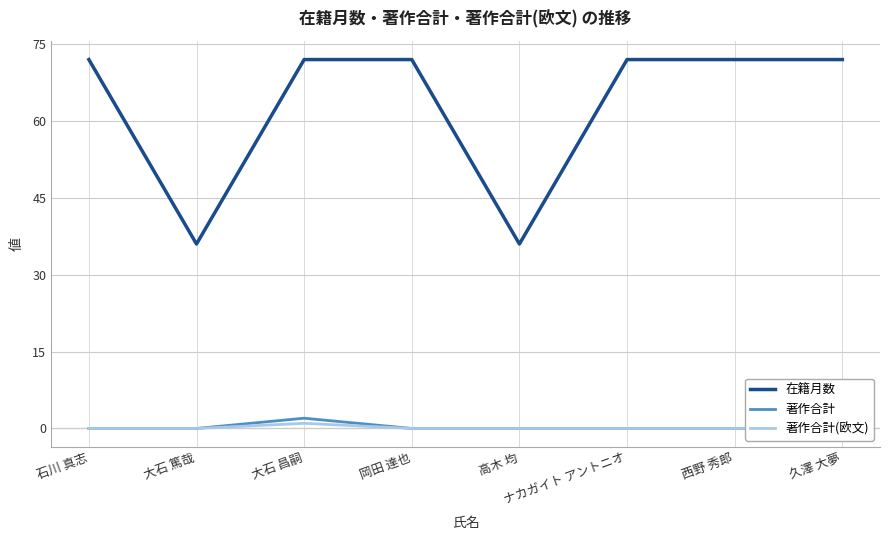

Is this an area chart (filled region under the line)?

No